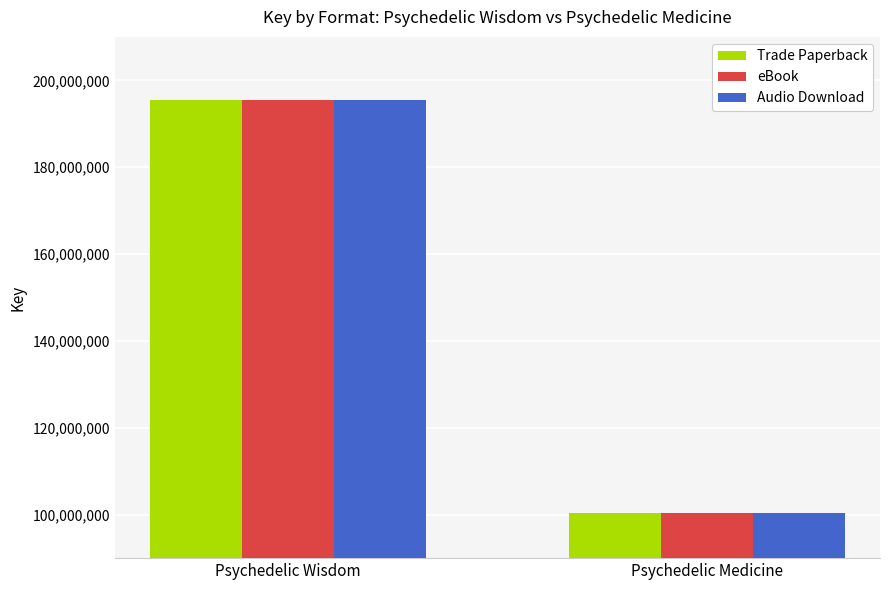

What is the label of the 1st bar from the left?

Psychedelic Wisdom